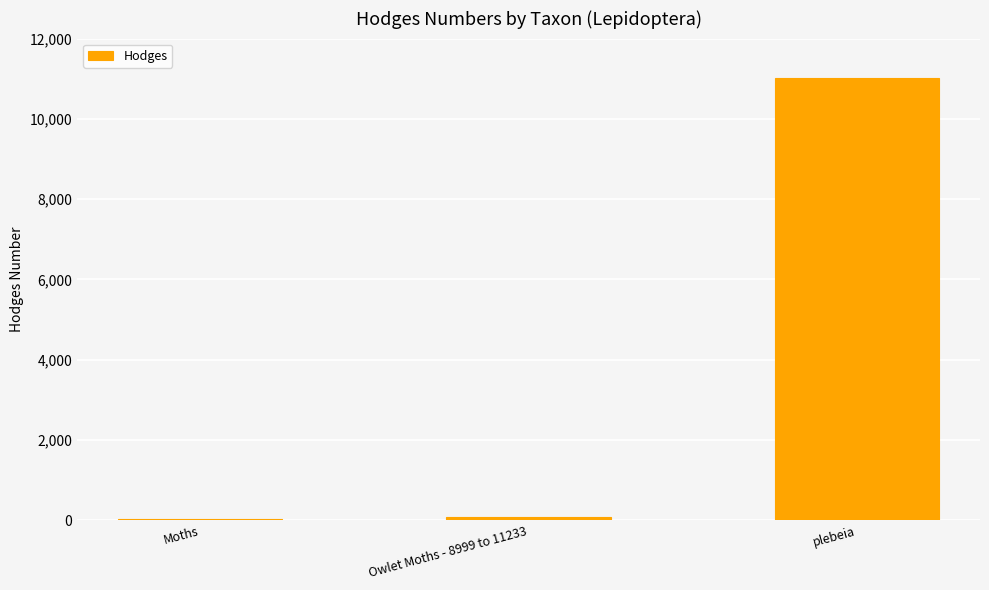

The chart shows a value of 93.5 at Owlet Moths - 8999 to 11233. True or false?

True